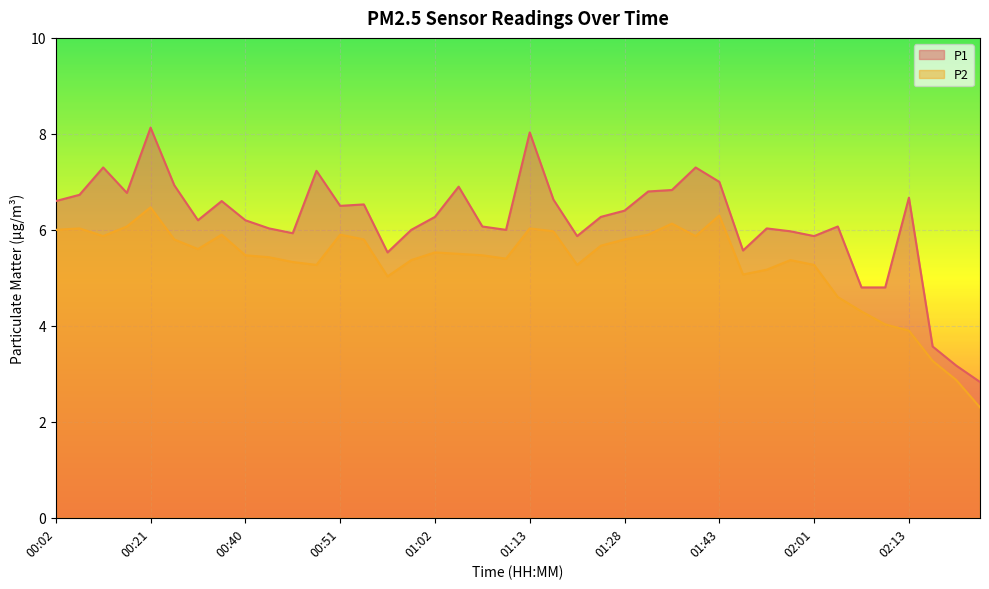

How many lines are shown in the chart?

2